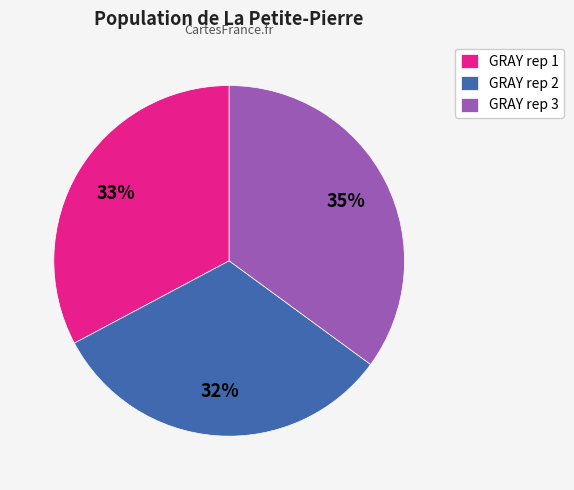

What percentage is the GRAY rep 1 slice, to the nearest percent?

33%